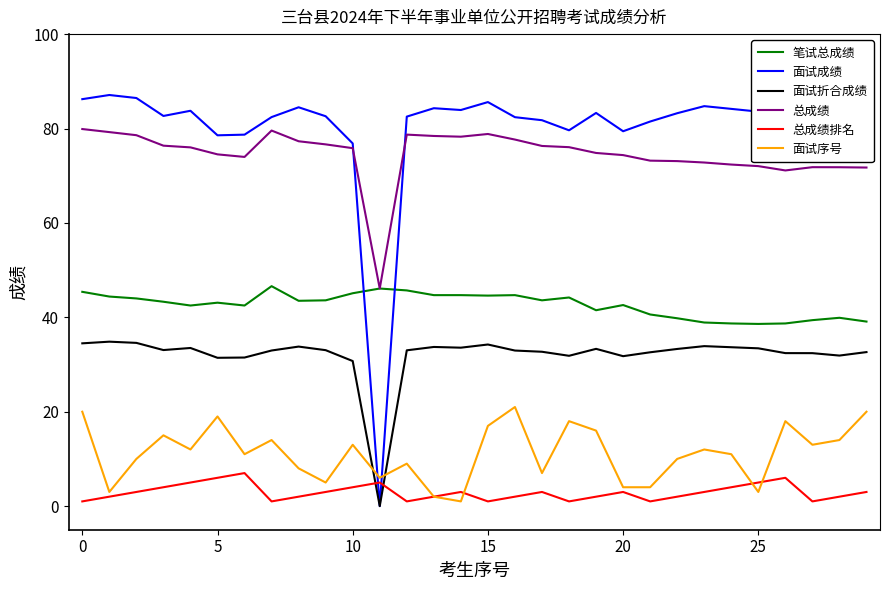

What is the highest value of the 总成绩 series?

79.9